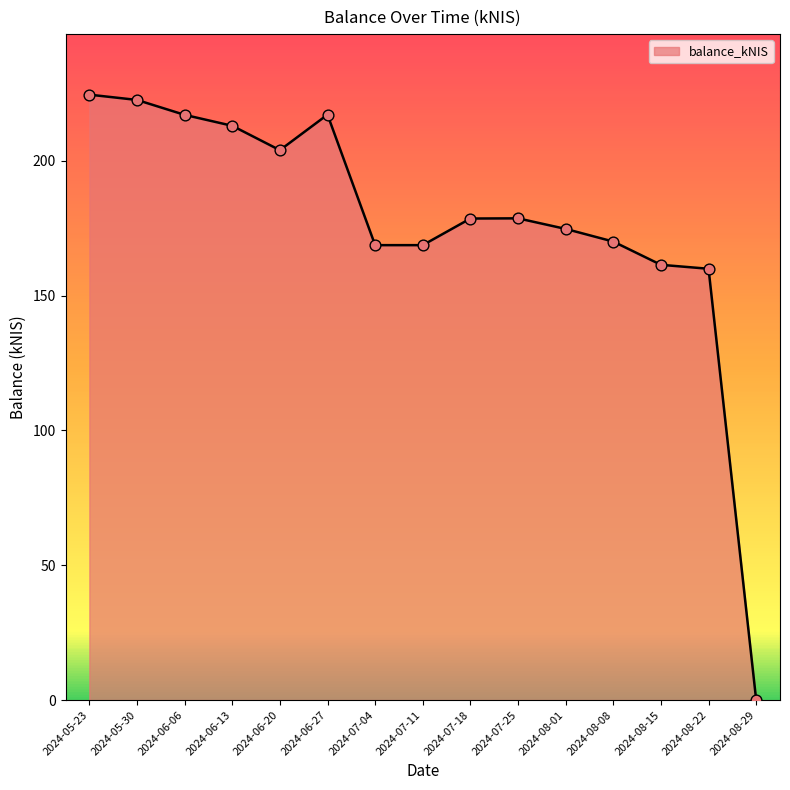

What is the ratio of the value at 2024-06-06 to the value at 2024-05-30?

1.0